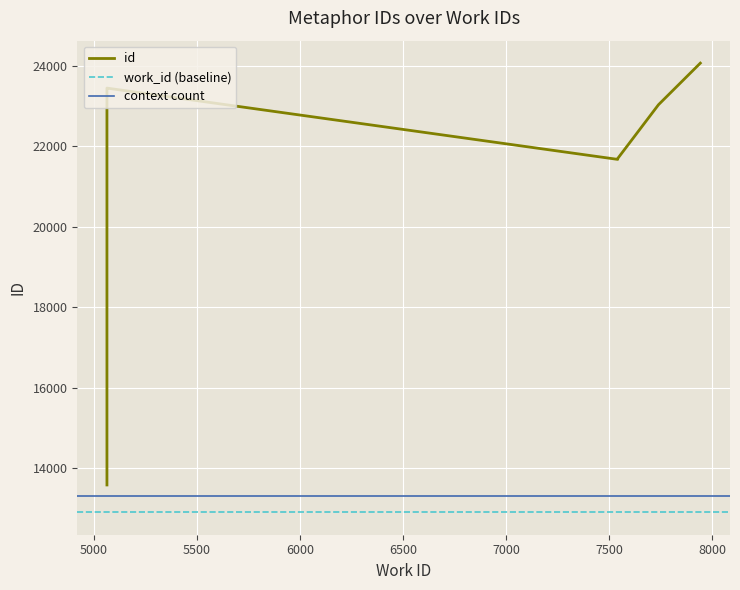

Which label corresponds to the largest value in the chart?

7942